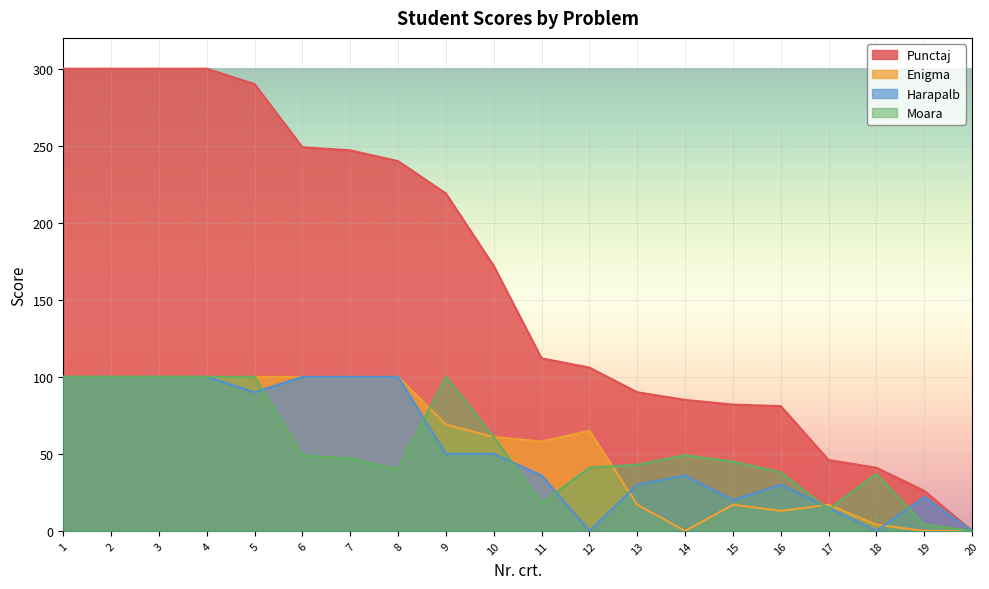

Which series has the largest total across all categories?

Punctaj